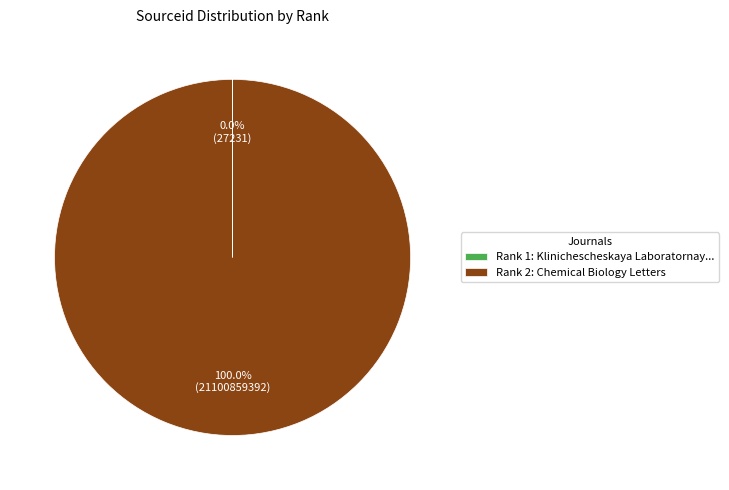

Which category has the biggest portion of the pie?

Rank 2: Chemical Biology Letters